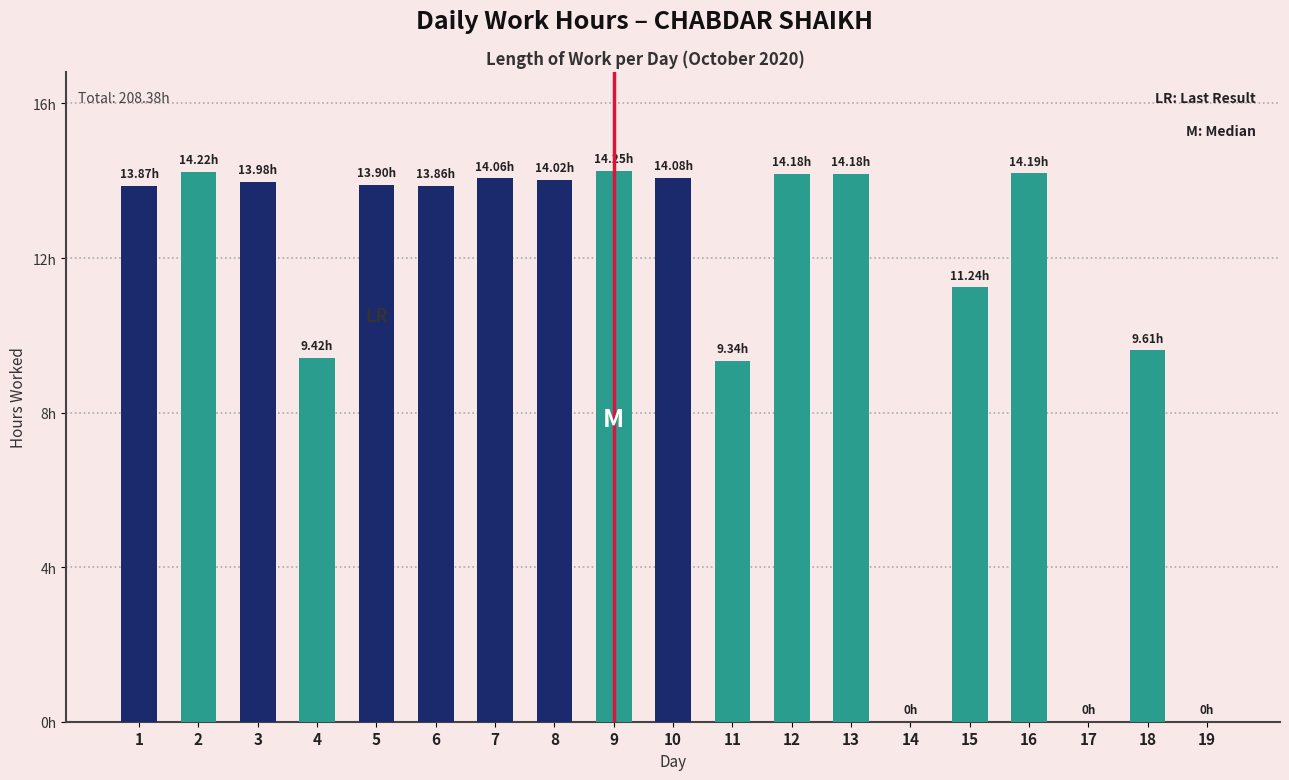

What is the difference between the values at 19 and 18?

9.6